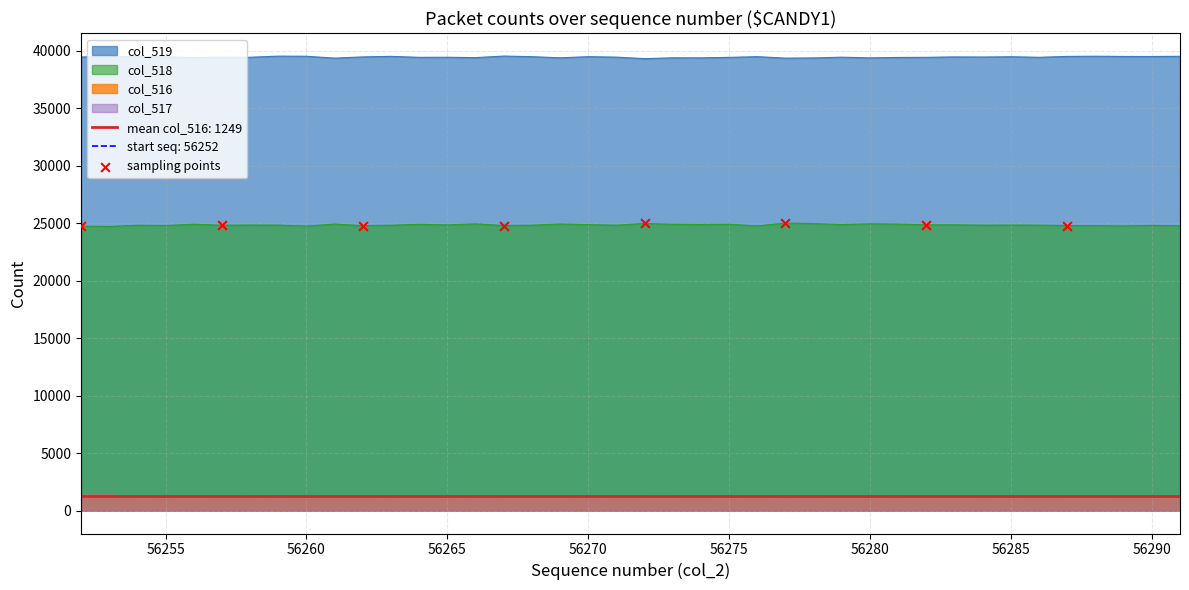

What is the maximum value for col_517?

1361